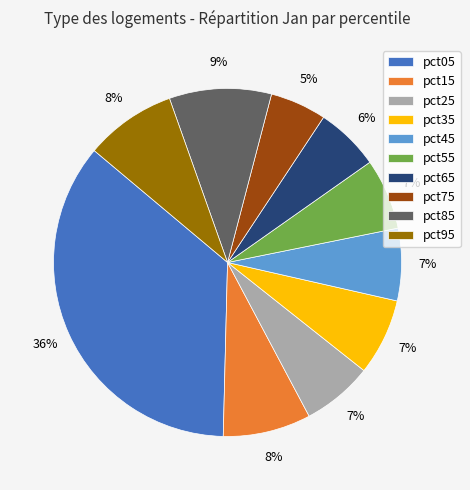

Which has a higher value, pct45 or pct15?

pct15